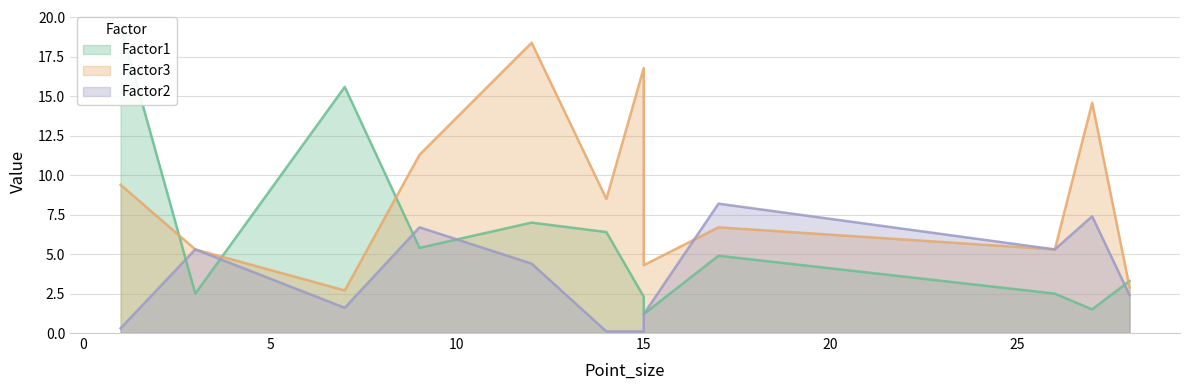

List the labels in order of Factor2 value, largest first.

17, 27, 9, 3, 26, 12, 28, 7, 15, 1, 14, 15